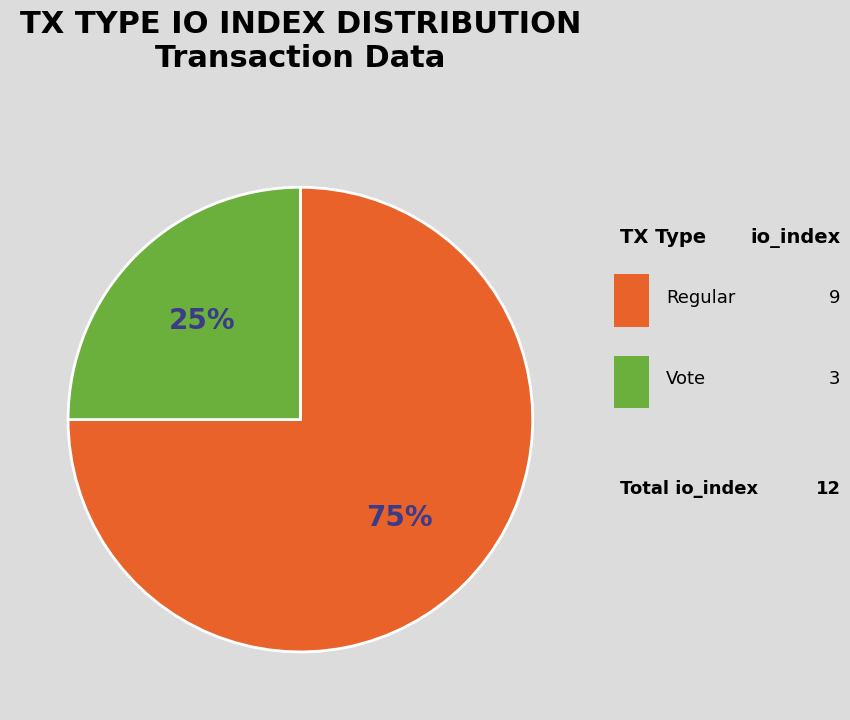

What percentage is the Vote slice, to the nearest percent?

25%